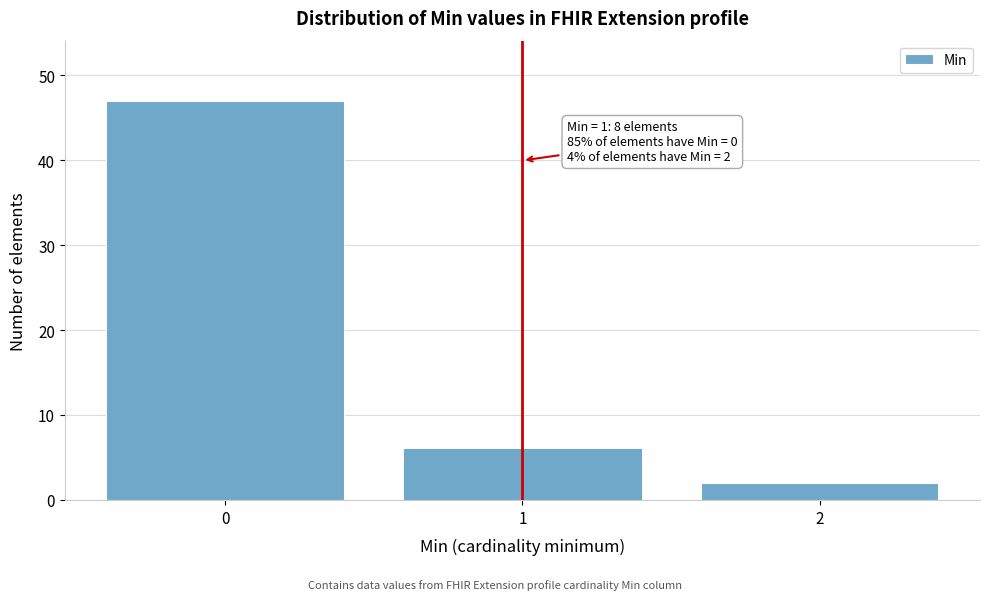

Reading left to right, extract all data points from this chart.

47	6	2